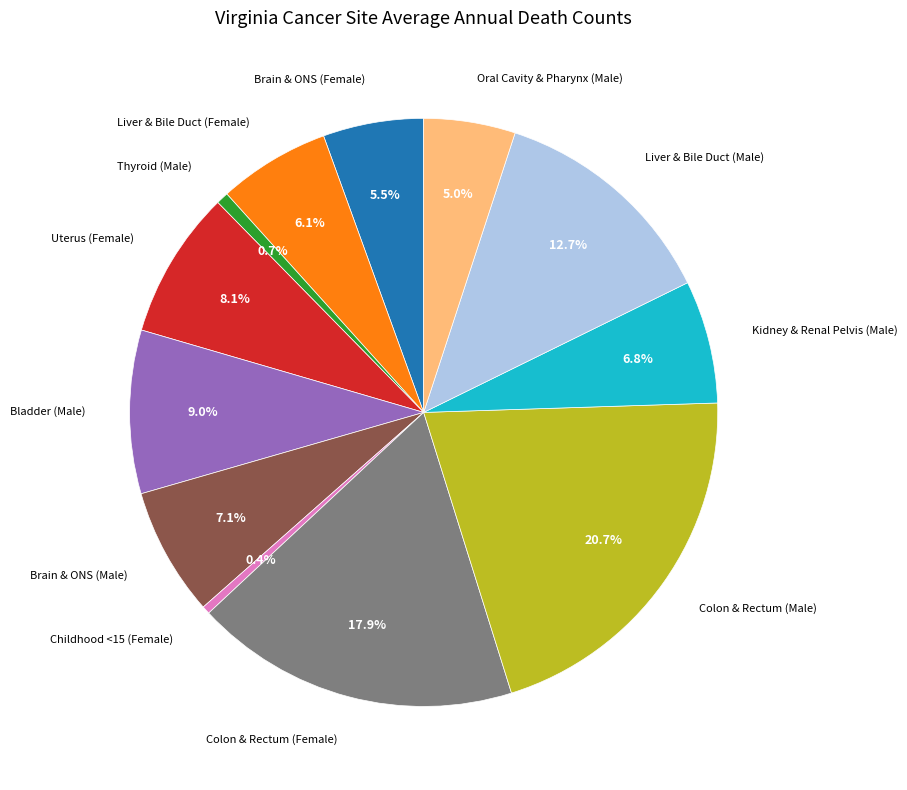

How many segments does this pie chart have?

12